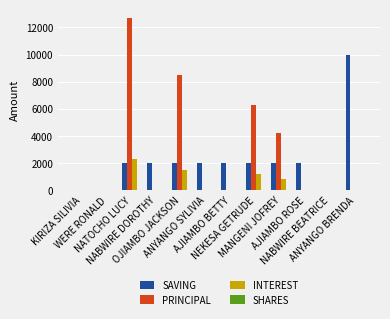

What is the sum of all INTEREST values?

5800